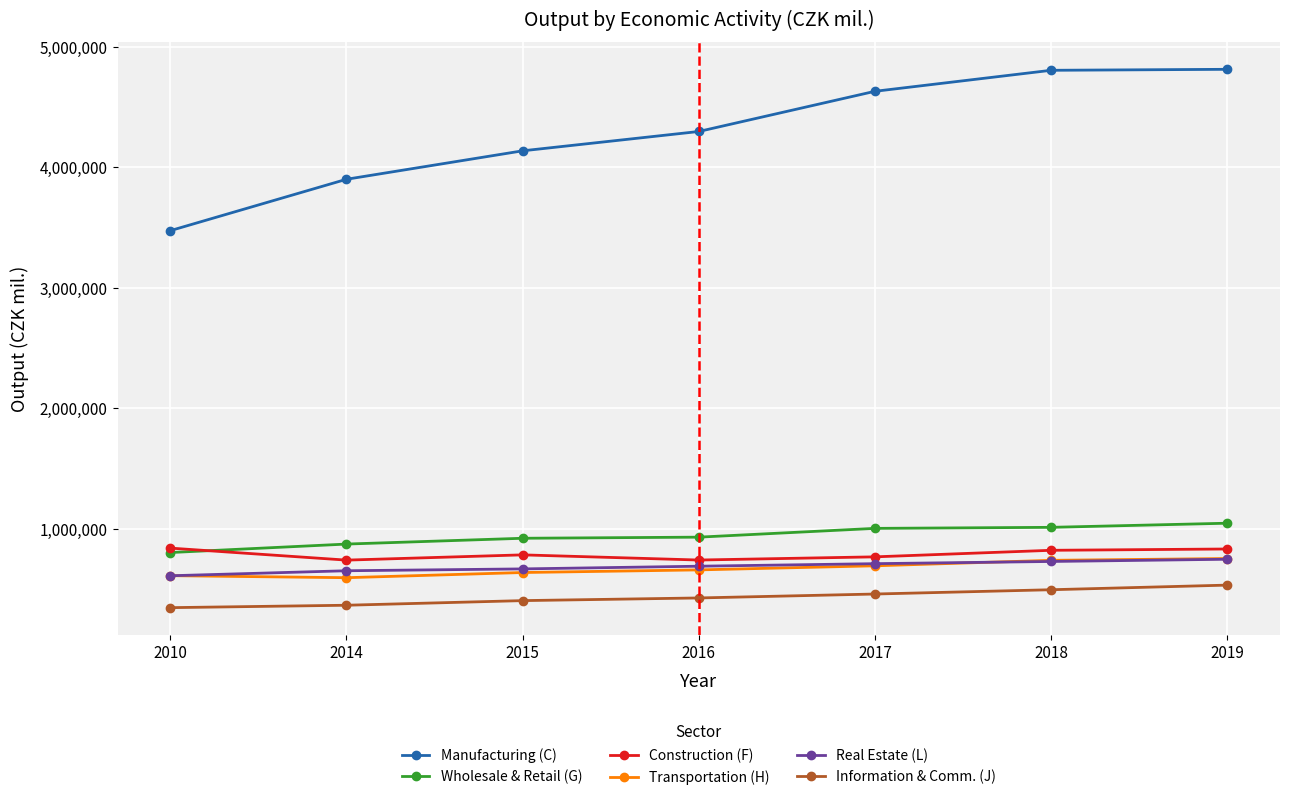

How many lines are shown in the chart?

6